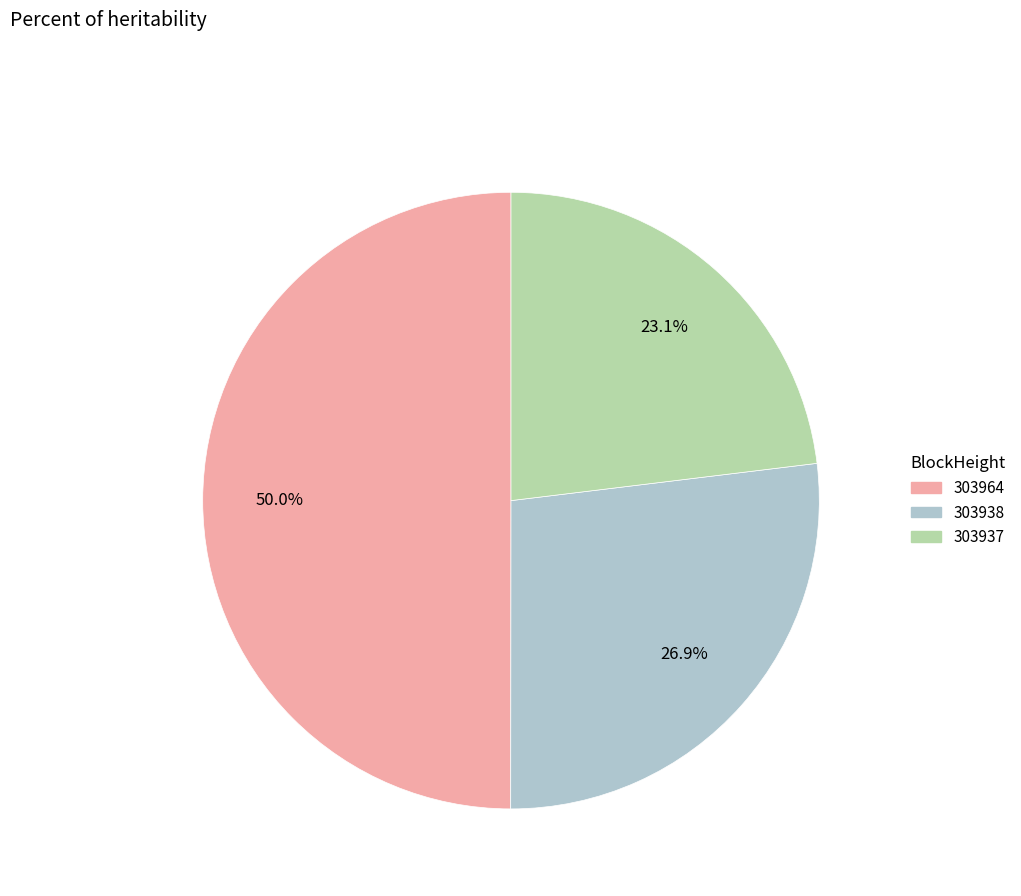

To the nearest percent, what is the average slice percentage?

33%